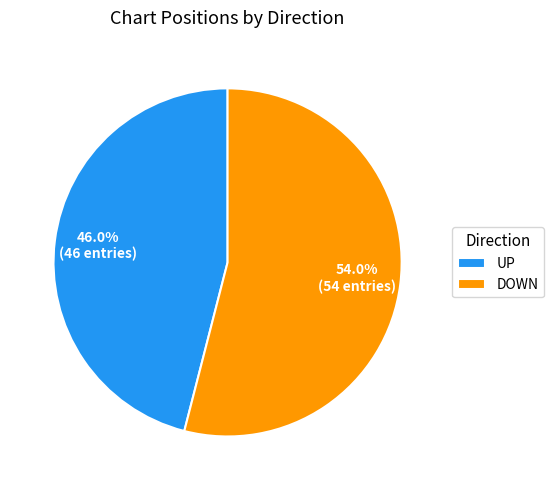

What is the majority slice?

DOWN